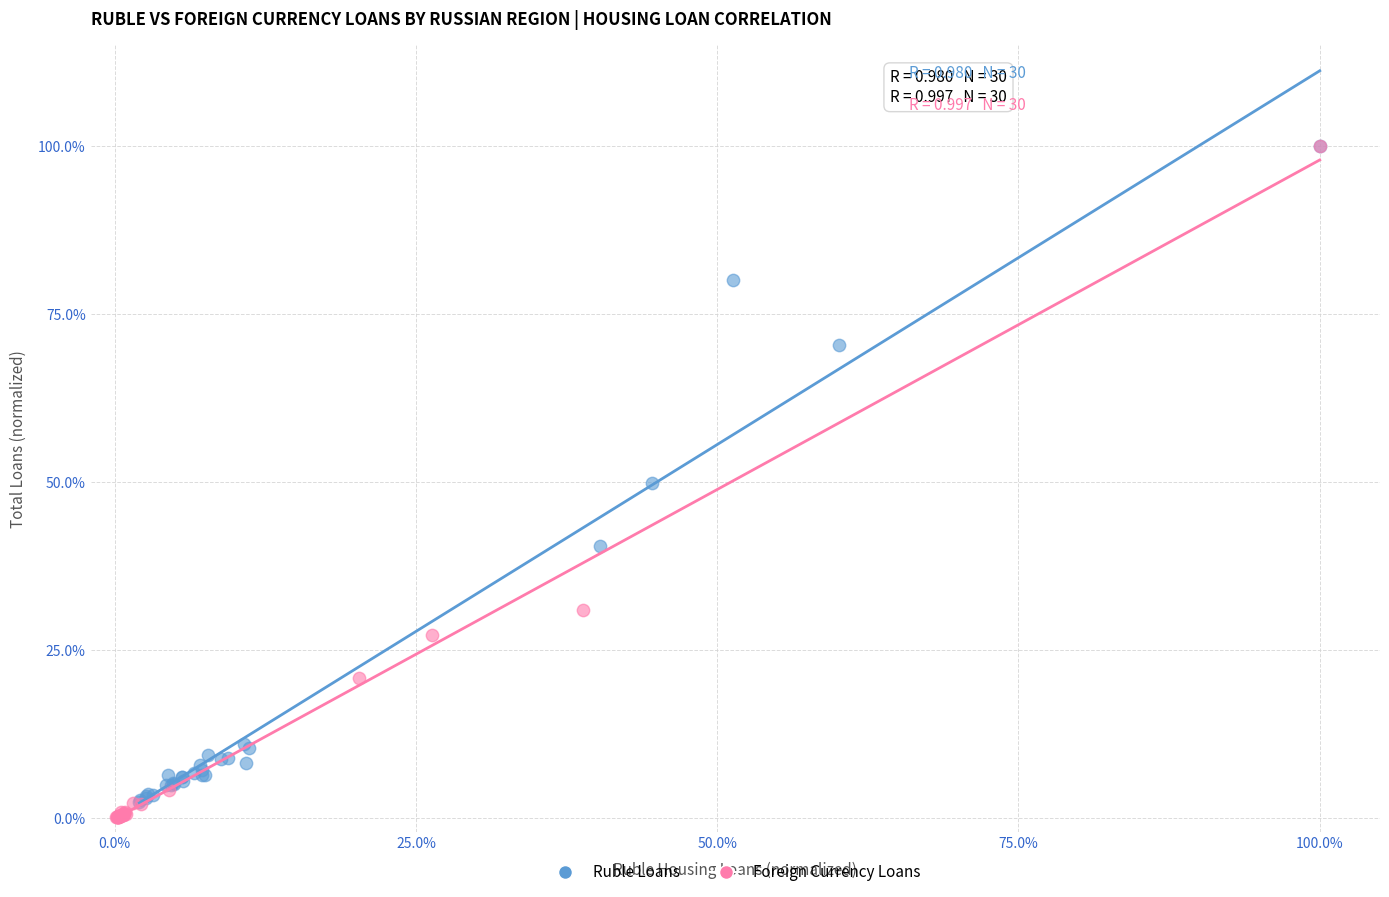

What are all the series names shown in the legend?

Ruble Loans, Foreign Currency Loans